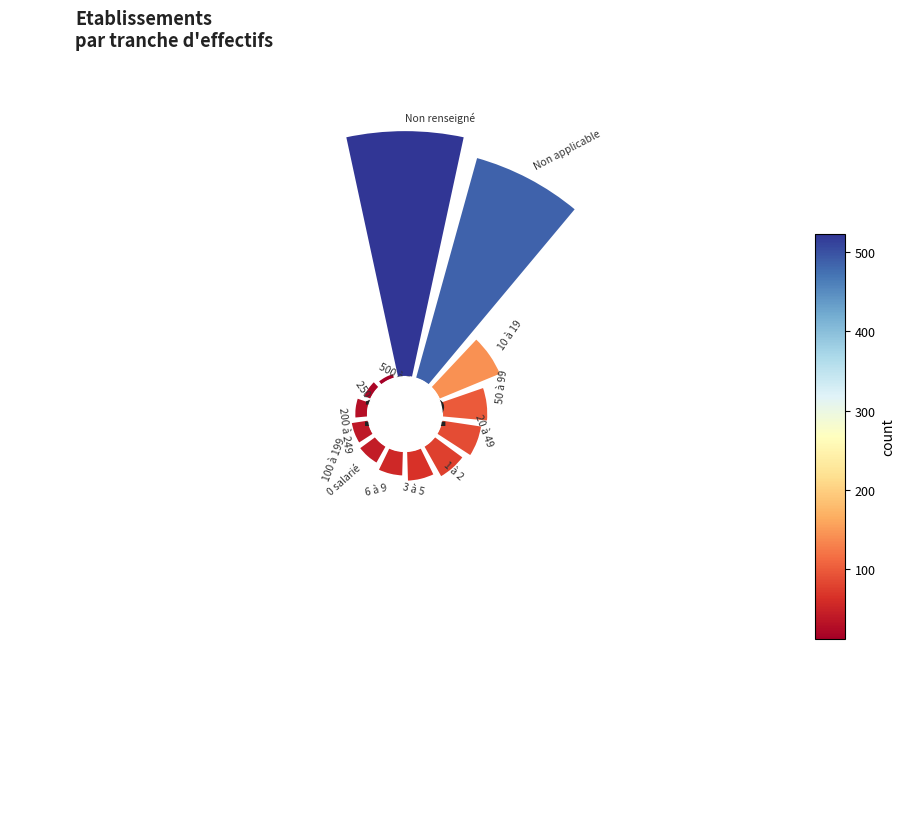

Count the number of slices in the pie.

13